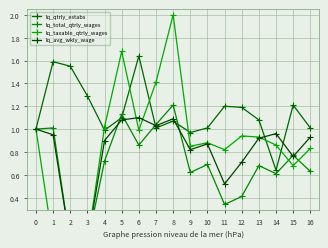

What are all the series names shown in the legend?

lq_qtrly_estabs, lq_total_qtrly_wages, lq_taxable_qtrly_wages, lq_avg_wkly_wage